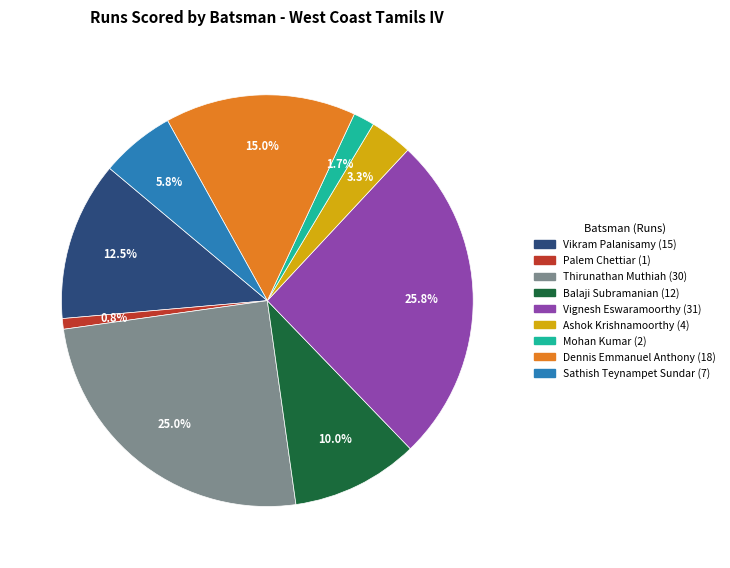

Is there a majority slice in this chart?

No